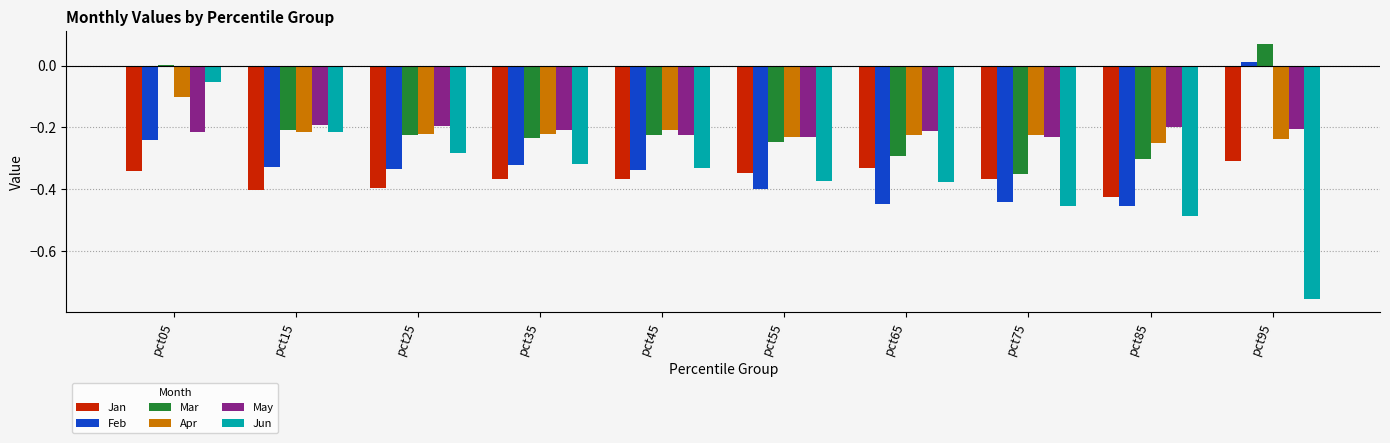

At which category is the sum across all series the highest?

pct05